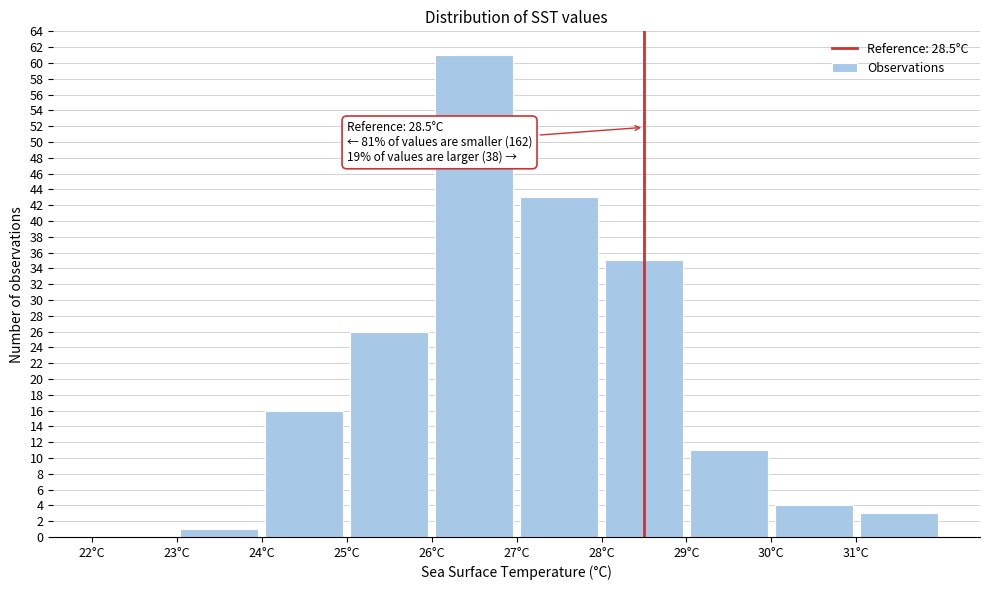

Over which range of the x-axis is the bar tallest?

26 to 27